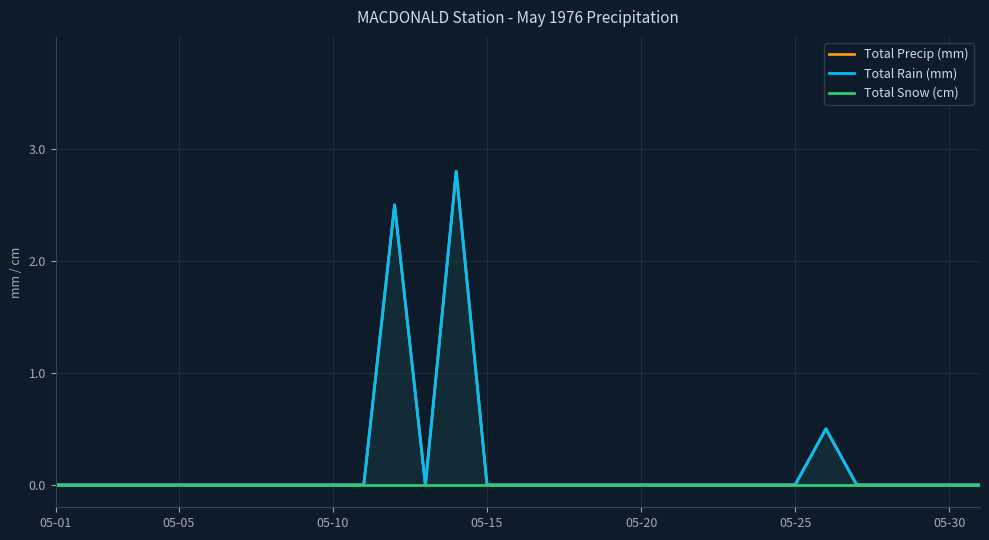

Rank the series by their maximum value, from lowest to highest.

Total Snow (cm), Total Precip (mm), Total Rain (mm)